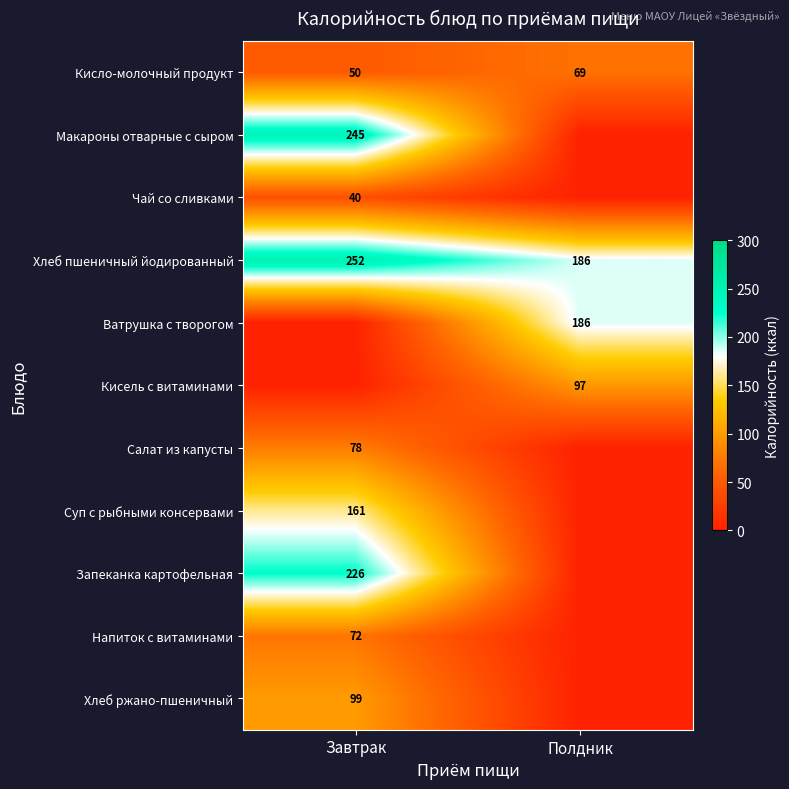

The Суп с рыбными консервами series shows 161 at Завтрак. True or false?

True